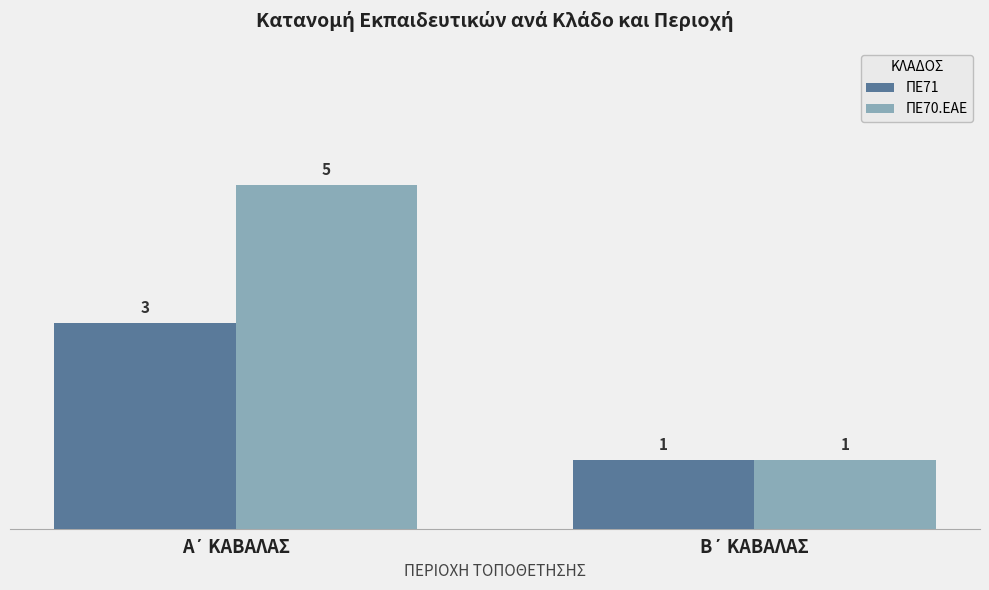

List the series in order of their peak value, highest first.

ΠΕ70.ΕΑΕ, ΠΕ71